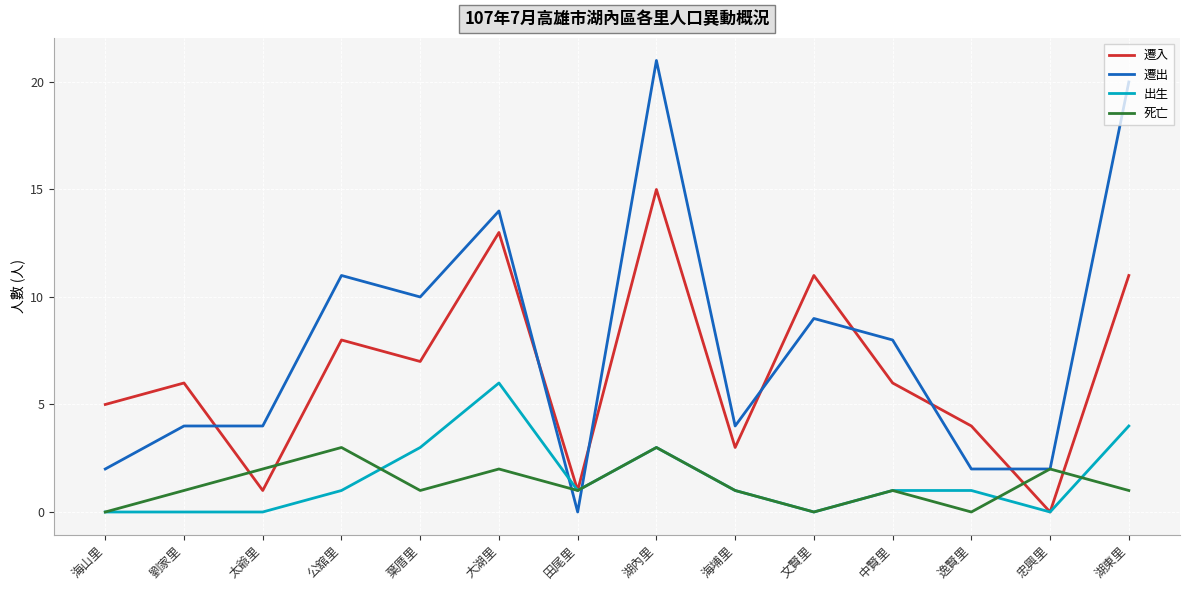

What is the difference between the second highest and second lowest values in the 遷入 series?

12